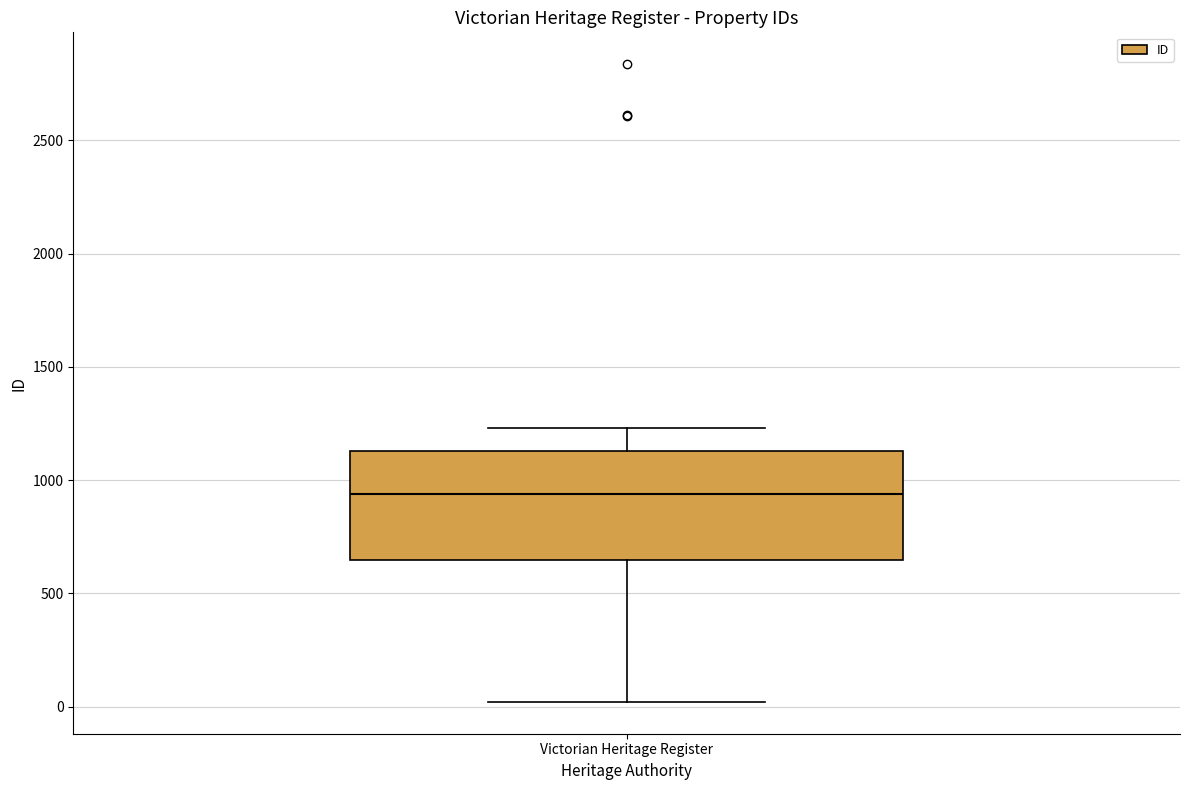

Transcribe this box plot: give where the median line is, the range the box spans, and where the two whiskers end, as read against the y-axis. The values are not printed on the chart, so give them approximately, as read against the axis.

median 950, box 650 to 1150, whiskers 0 to 1250